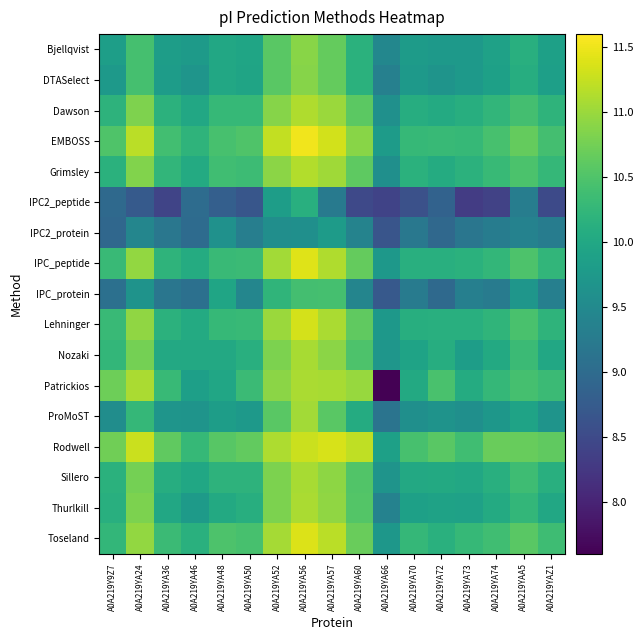

At how many categories does at least one series exceed 10?

16